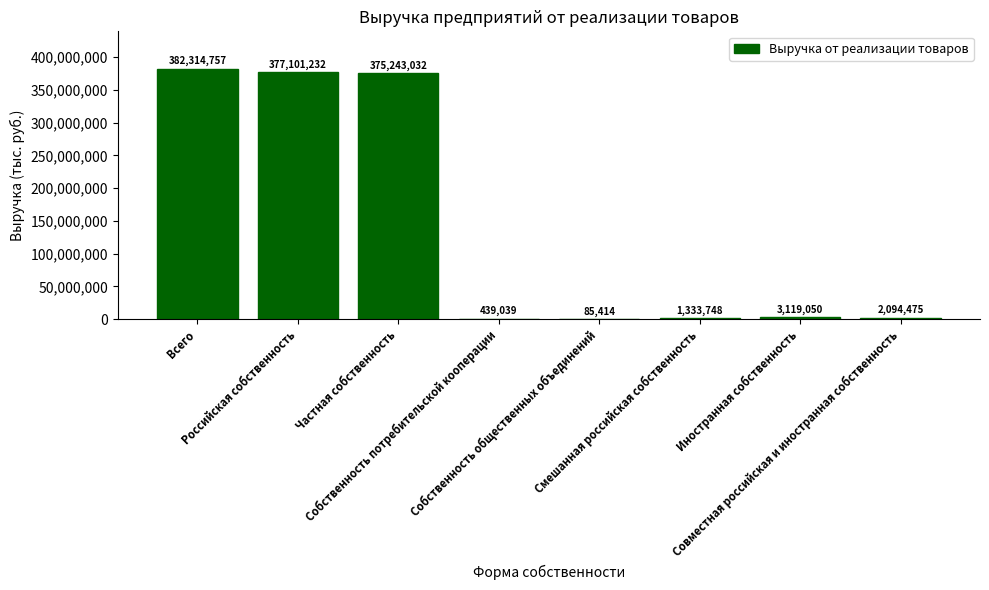

Where does the data first go above 3119049?

Всего